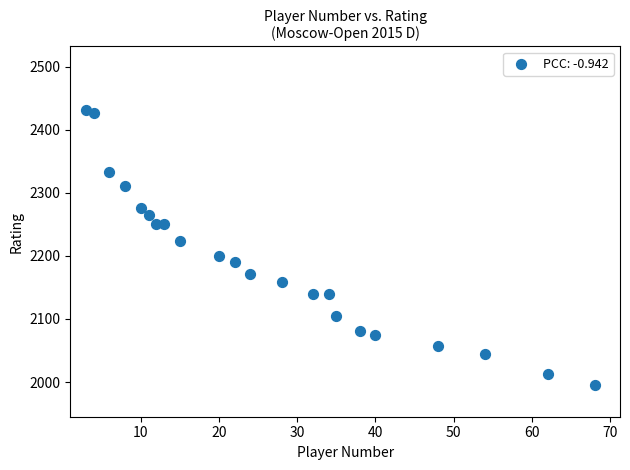

What is the range of X values (max minus min)?

65